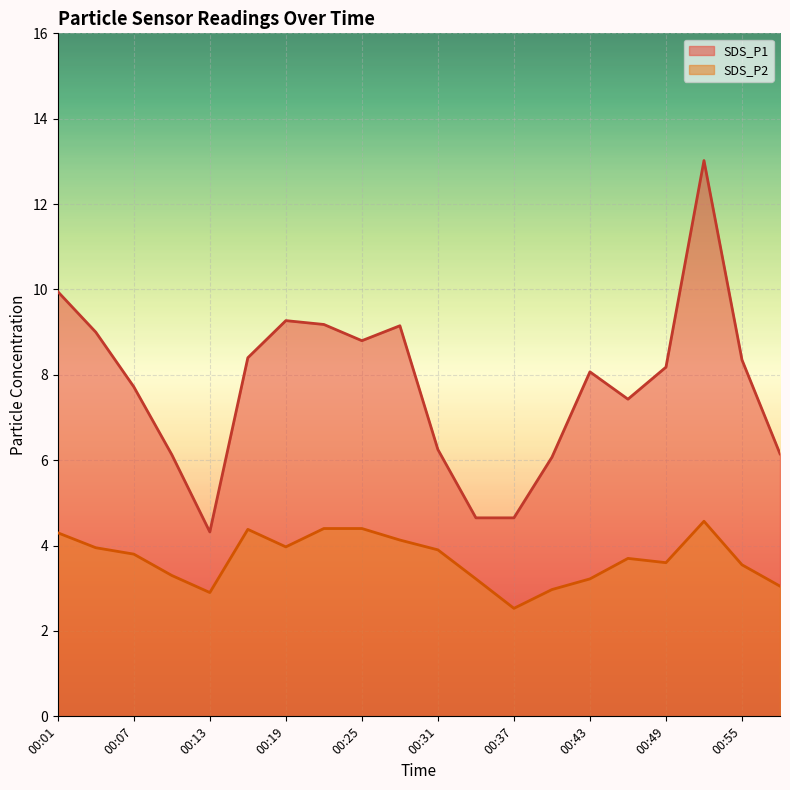

True or false: SDS_P2 and SDS_P1 cross at least once.

False